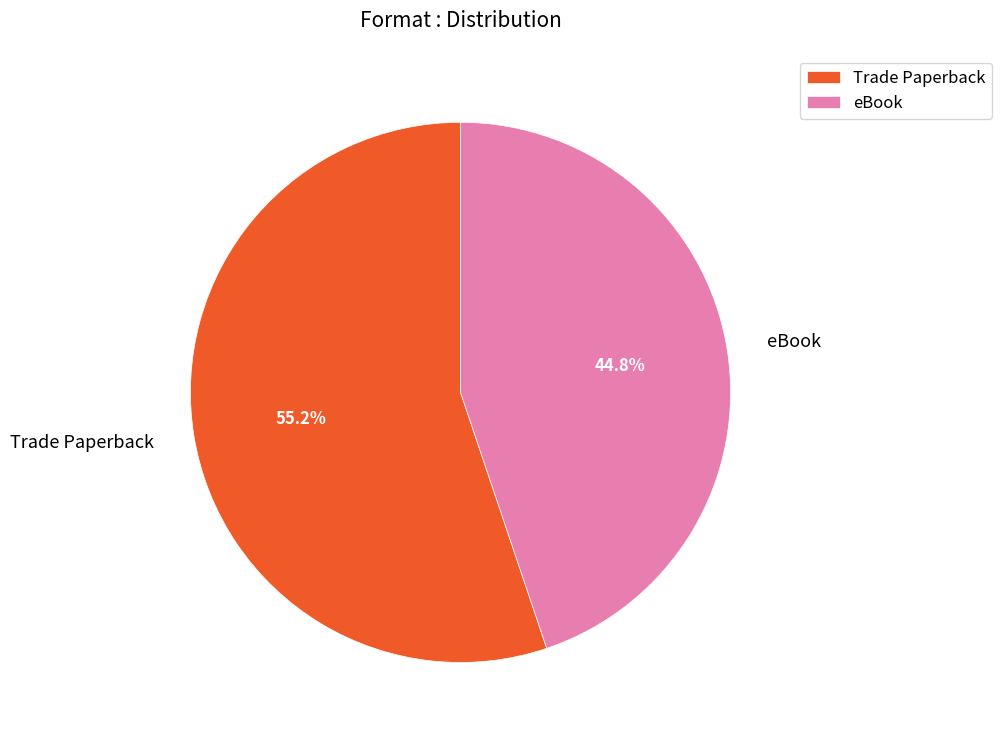

Combined, do eBook and Trade Paperback account for over 50%?

Yes